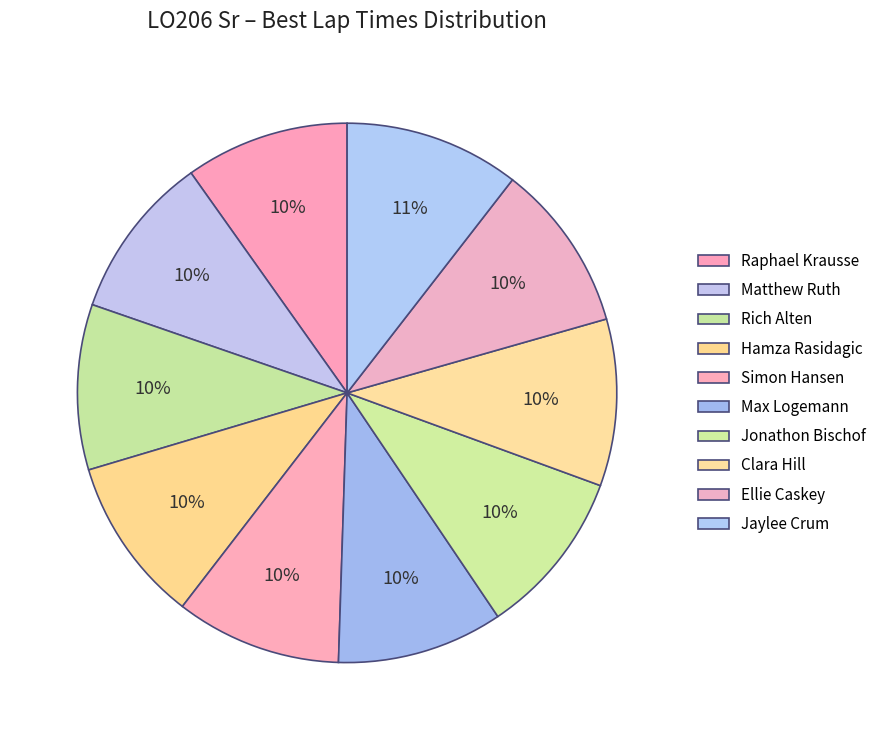

How many segments does this pie chart have?

10